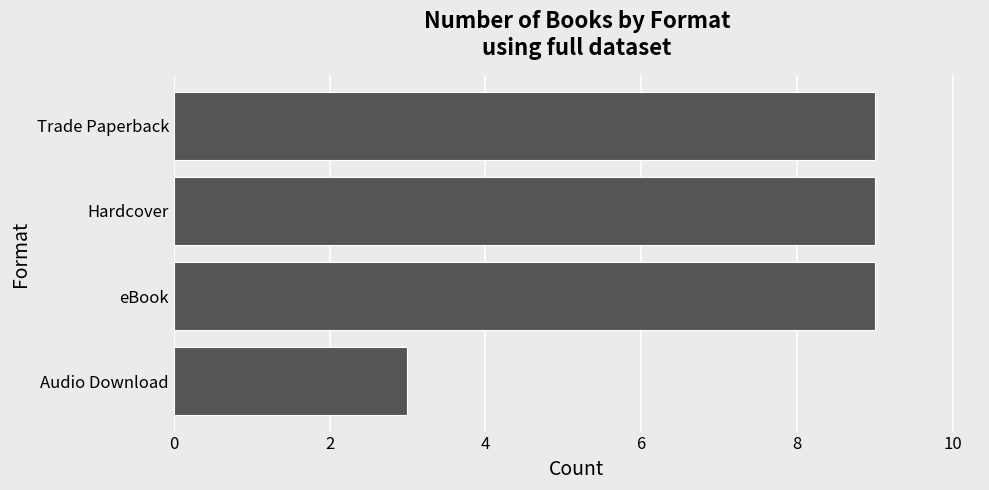

The value at Trade Paperback is 3. True or false?

False